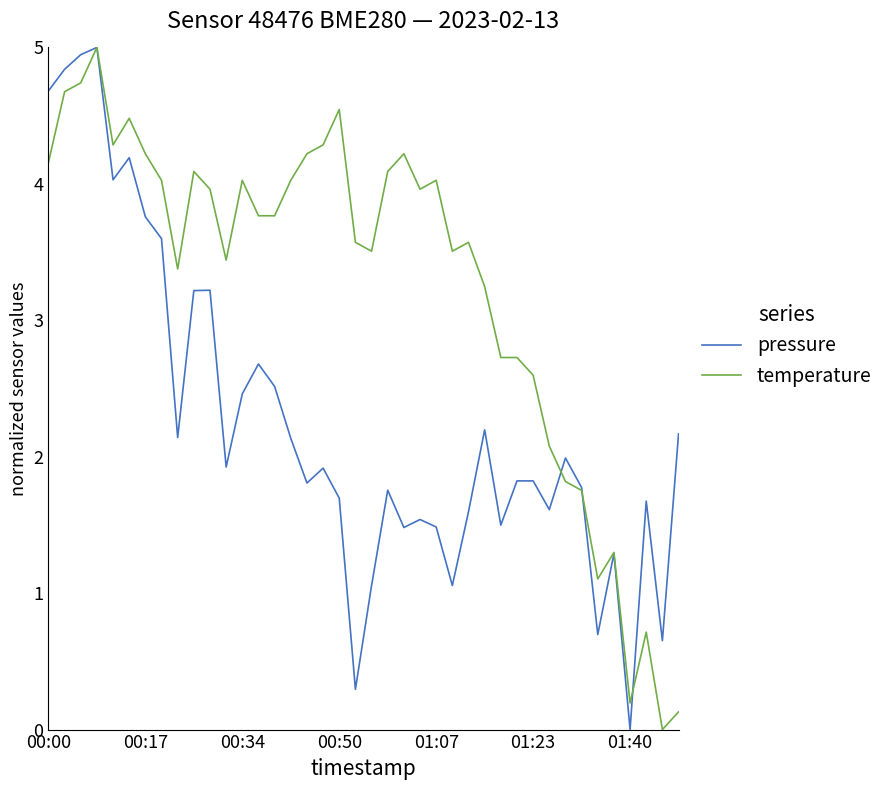

List the series in order of their overall mean, lowest first.

pressure, temperature